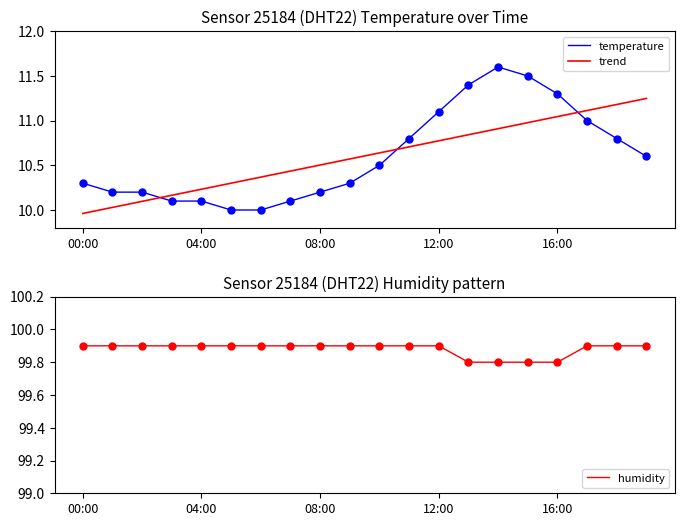

Which series has the largest total across all categories?

humidity